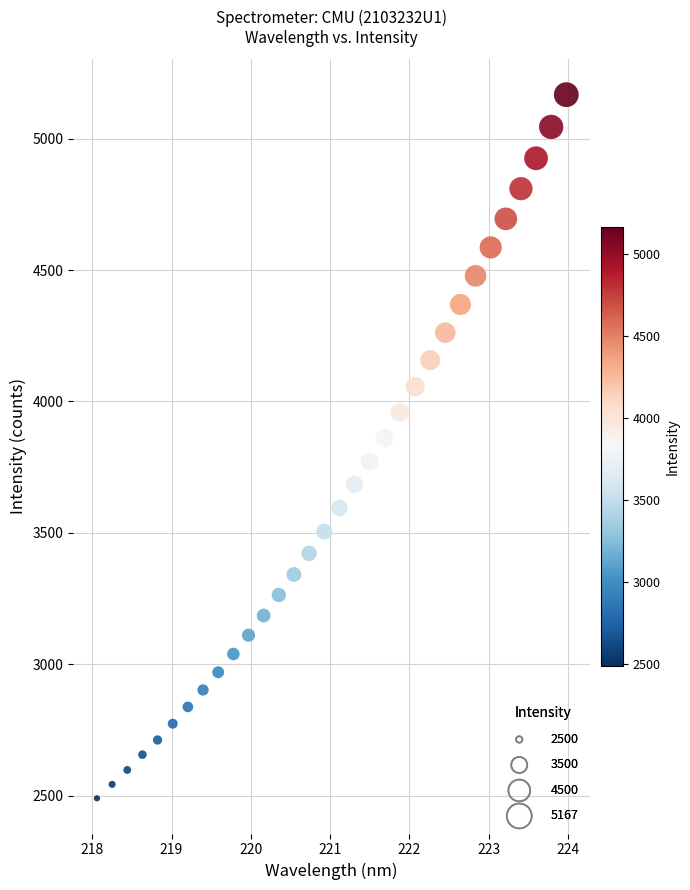

What is the range of X values (max minus min)?

5.9